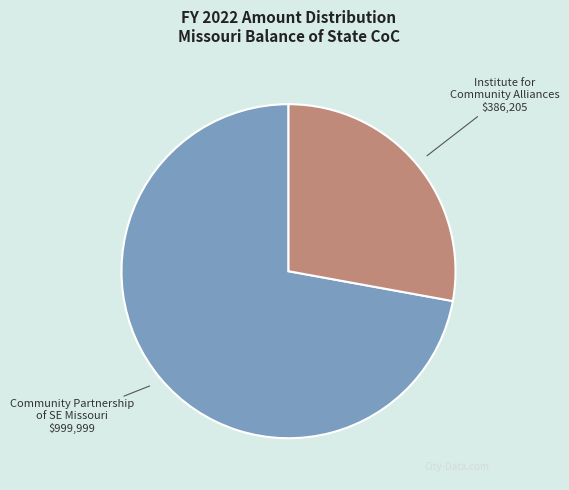

Does any single category account for the majority?

Yes